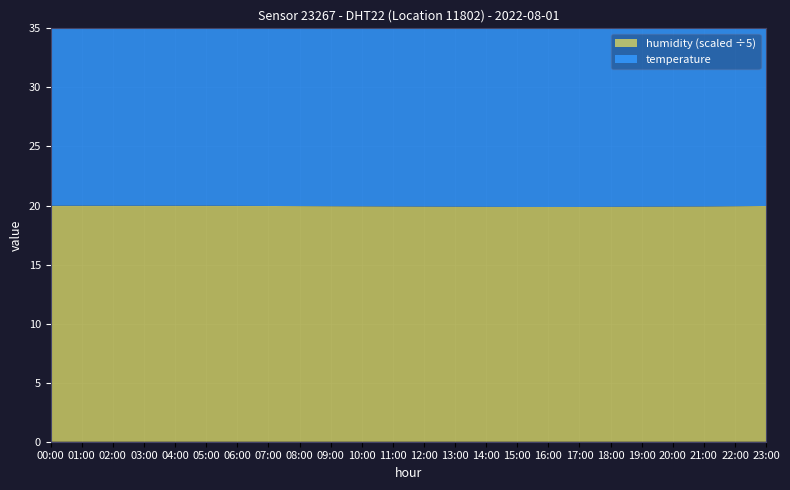

Reading left to right, what are all the values shown in this chart?

temperature: 00:00=18.4	01:00=18.4	02:00=18.3	03:00=18.2	04:00=18.1	05:00=18.1	06:00=18.1	07:00=18.1	08:00=18.2	09:00=18.2	10:00=18.3	11:00=18.4	12:00=18.4	13:00=18.5	14:00=18.6	15:00=18.6	16:00=18.6	17:00=18.7	18:00=18.7	19:00=18.6	20:00=18.6	21:00=18.5	22:00=18.4	23:00=18.3
humidity: 00:00=99.9	01:00=99.9	02:00=99.9	03:00=99.9	04:00=99.9	05:00=99.9	06:00=99.8	07:00=99.8	08:00=99.8	09:00=99.7	10:00=99.7	11:00=99.6	12:00=99.5	13:00=99.5	14:00=99.5	15:00=99.4	16:00=99.4	17:00=99.4	18:00=99.5	19:00=99.5	20:00=99.5	21:00=99.6	22:00=99.7	23:00=99.8